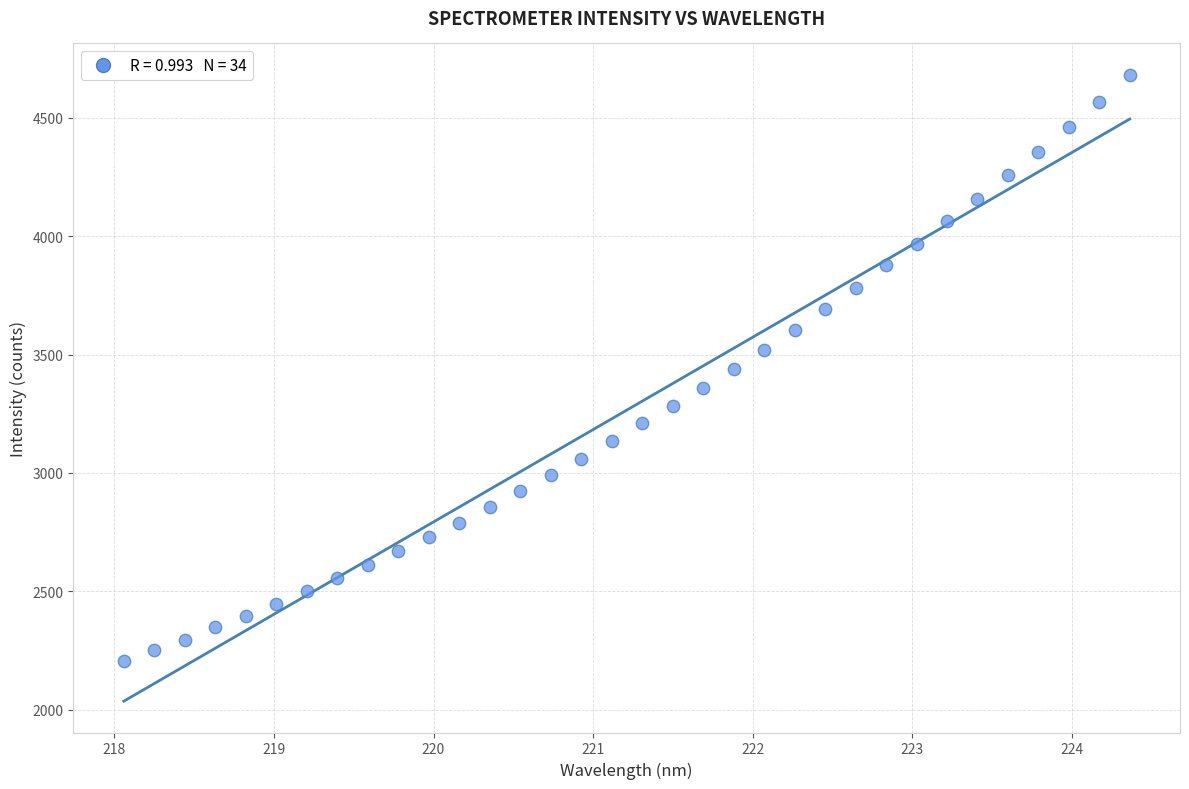

What is the range of Y values (max minus min)?

2477.2